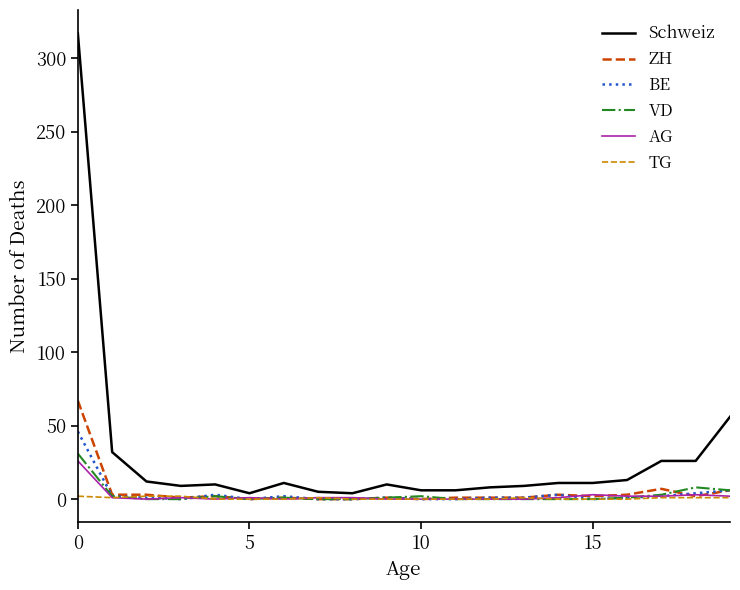

Which series has the widest spread of values?

Schweiz